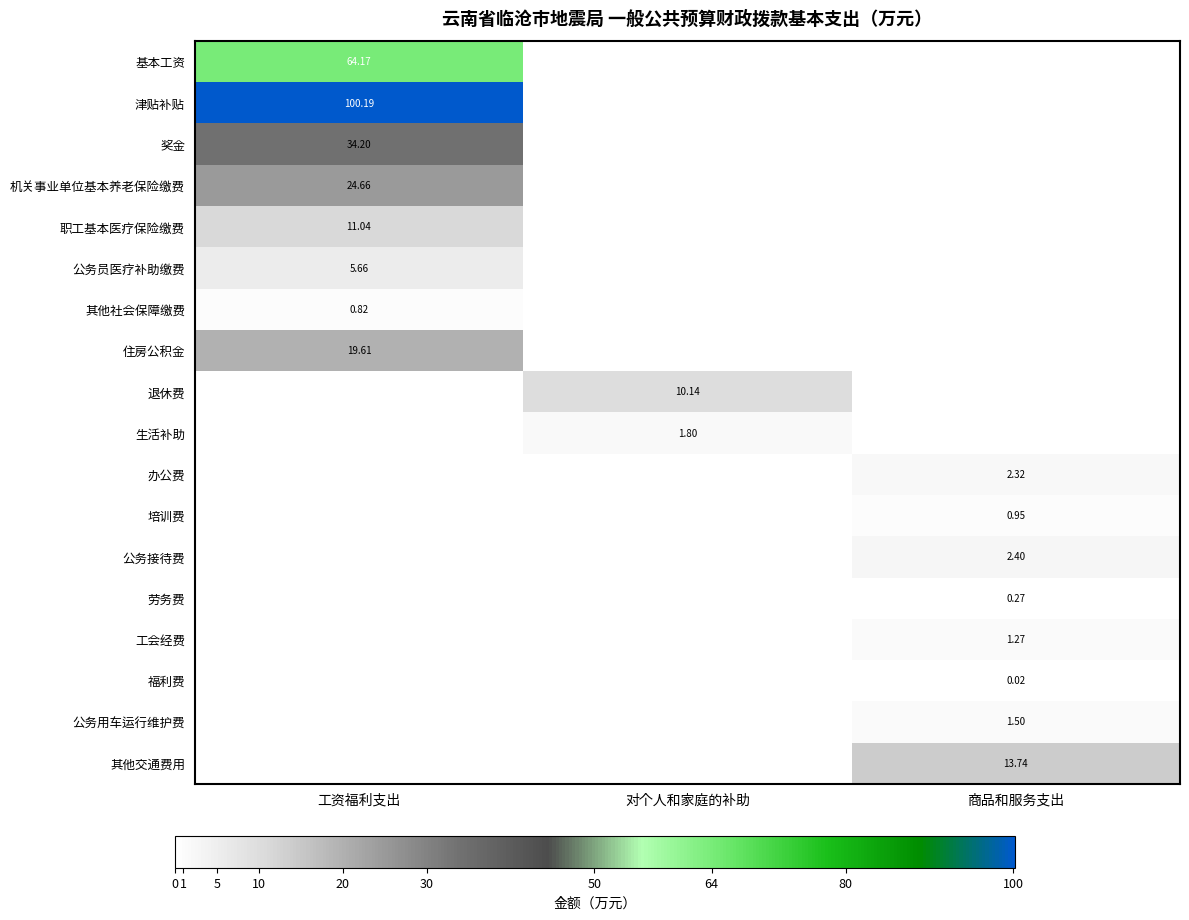

Which category has the highest value across all series?

工资福利支出